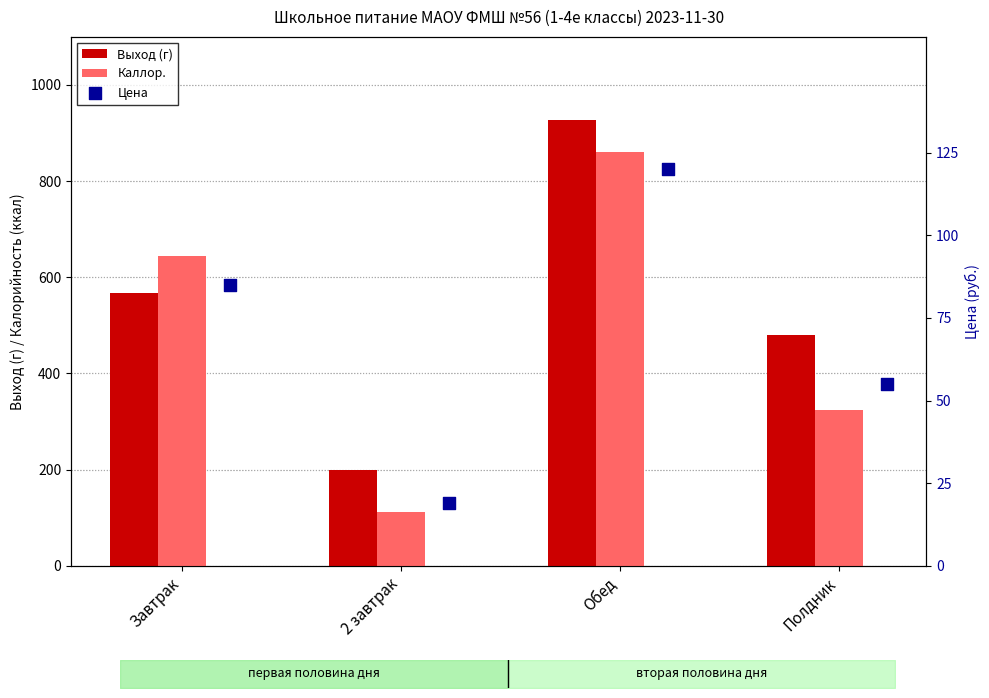

What are all the series names shown in the legend?

Выход (г), Каллор., Цена